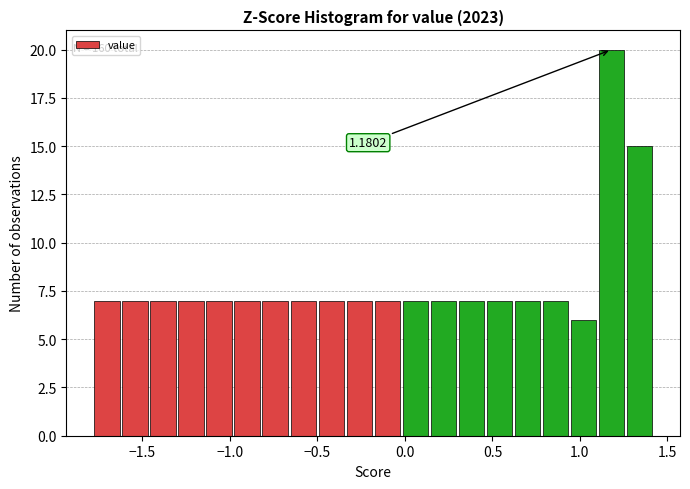

Around what value on the x-axis is the tallest bar? Give the approximate position of its centre, as read against the axis.

1.20